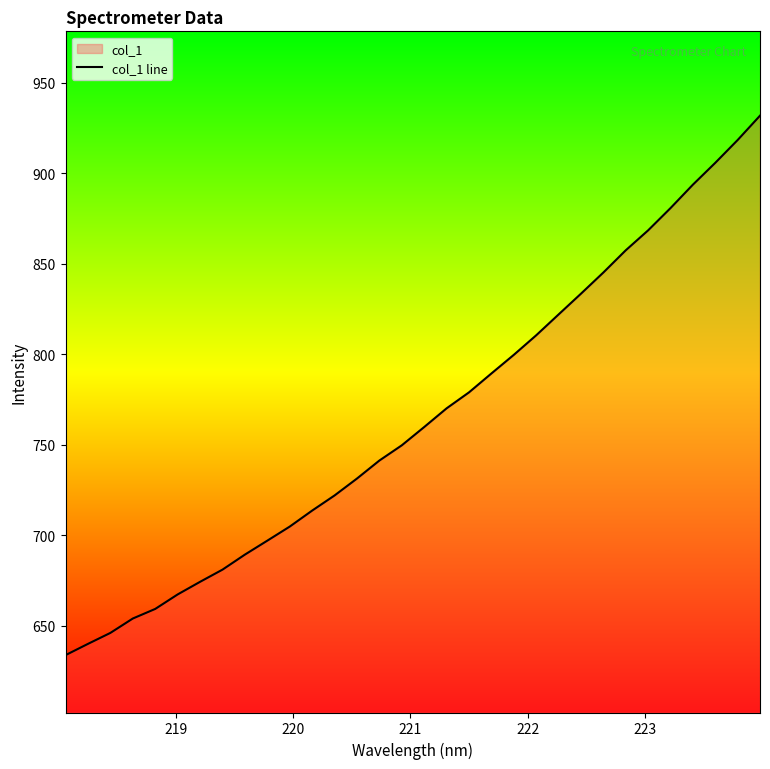

Reading left to right, list all the values displayed in this chart.

633.8	640.0	646.1	654.0	659.3	667.3	674.3	681.0	689.3	697.0	704.8	713.6	722.0	731.3	741.3	749.7	759.8	770.1	778.9	789.4	799.7	810.5	822.0	833.5	845.2	857.4	868.5	880.7	893.7	905.7	918.3	931.8